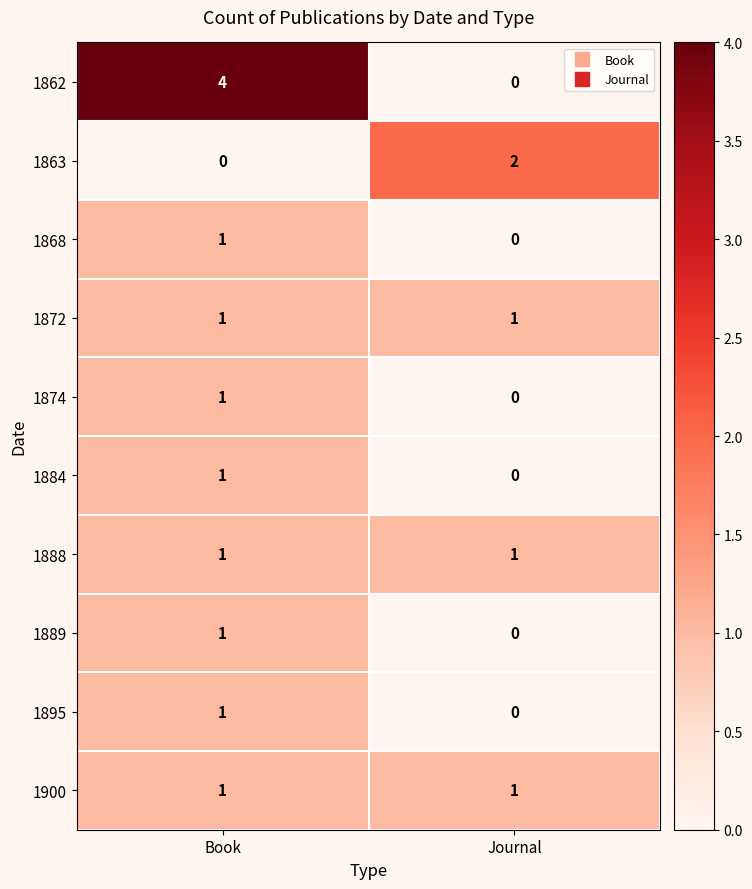

What is the difference between the highest and lowest values at Book?

4